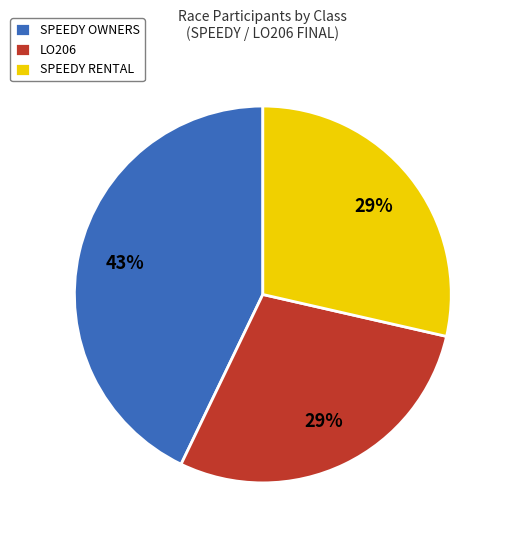

Which slice is the largest?

SPEEDY OWNERS